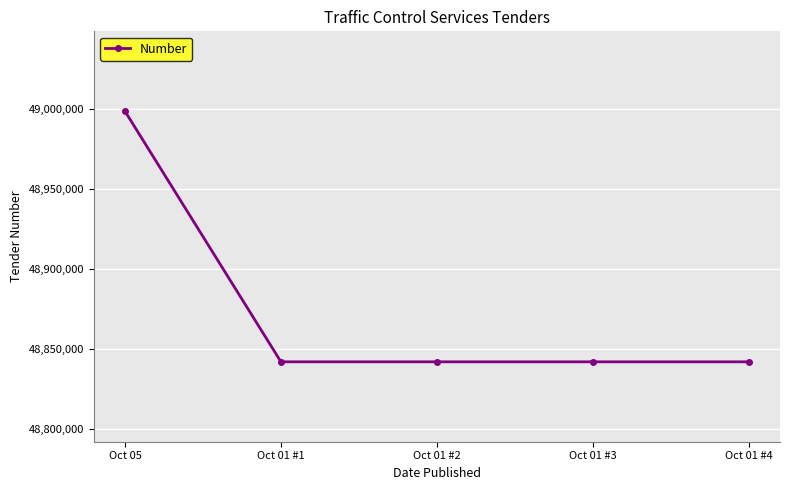

What is the maximum value shown in the chart?

48998843